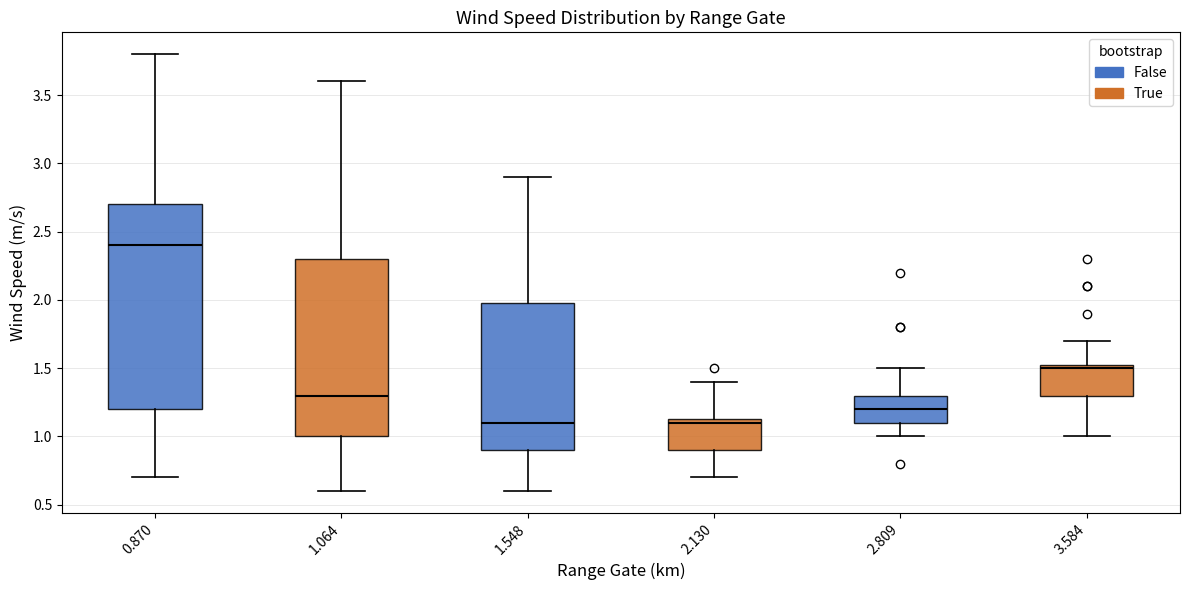

Reading left to right, read every box against the y-axis: the position of its median line, the range the box covers, and the ends of its whiskers. The values are not printed on the chart, so give them approximately, as read against the axis.

0.870: median 2.40, box 1.20 to 2.70, whiskers 0.70 to 3.80
1.064: median 1.30, box 1.00 to 2.30, whiskers 0.60 to 3.60
1.548: median 1.10, box 0.90 to 2.00, whiskers 0.60 to 2.90
2.130: median 1.10, box 0.90 to 1.15, whiskers 0.70 to 1.40
2.809: median 1.20, box 1.10 to 1.30, whiskers 1.00 to 1.50
3.584: median 1.50, box 1.30 to 1.55, whiskers 1.00 to 1.70